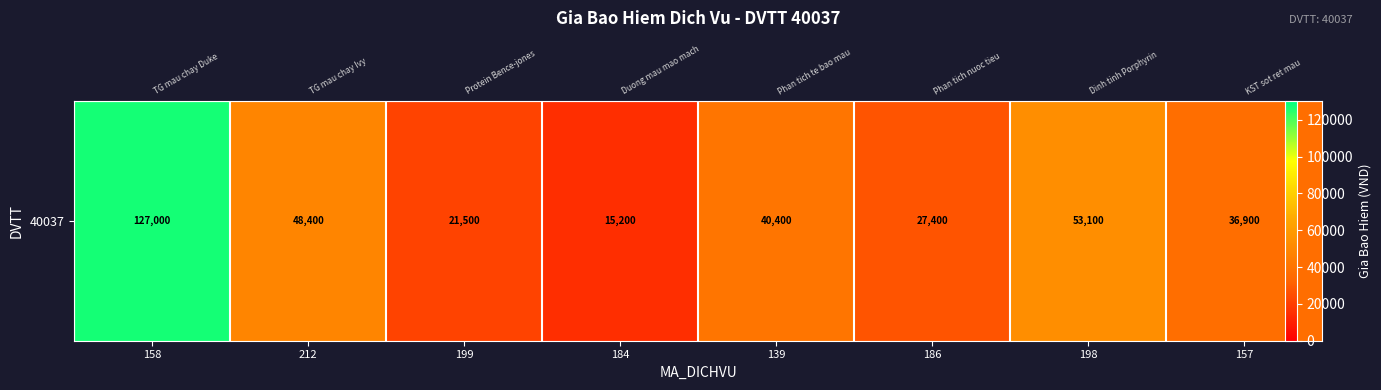

Reading left to right, transcribe all the data shown in this chart.

127000	48400	21500	15200	40400	27400	53100	36900